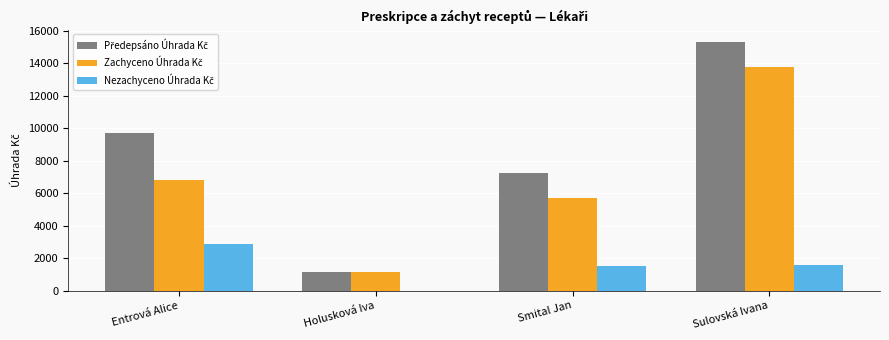

How many data points does each series have?

4